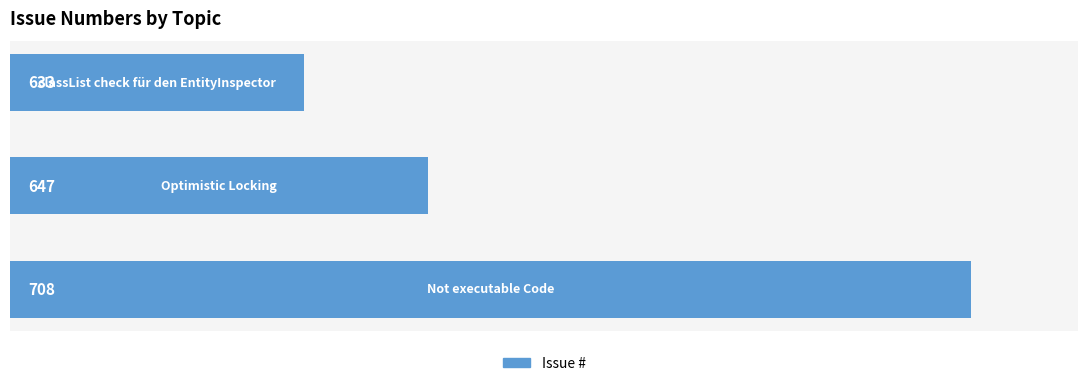

Count the values in the range 633 to 708.

3